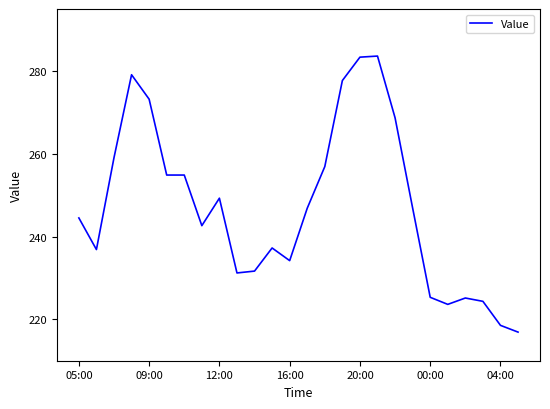

What is the smallest value displayed?

216.9